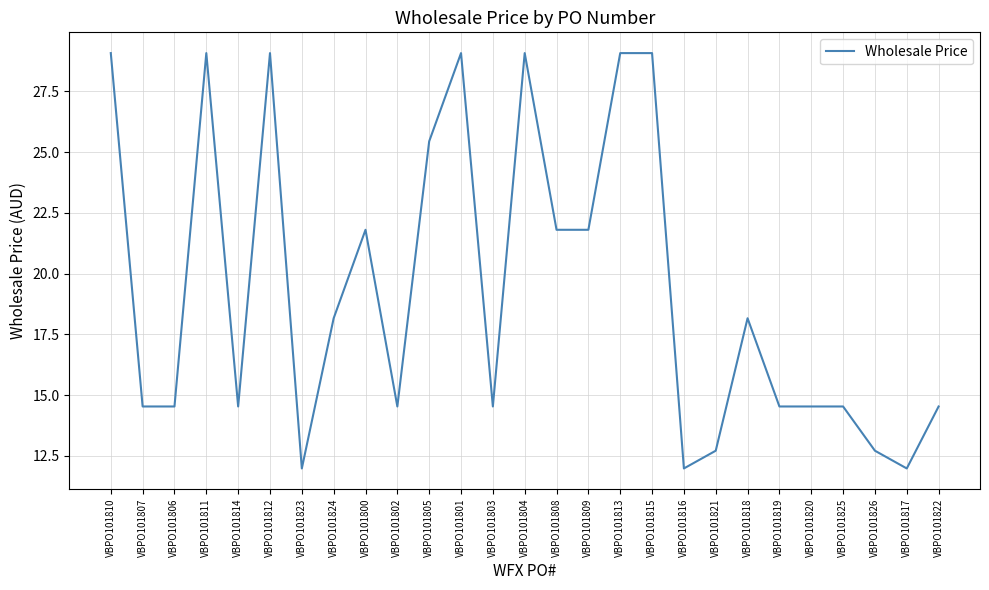

What is the change in value from VBPO101824 to VBPO101801?

+10.9